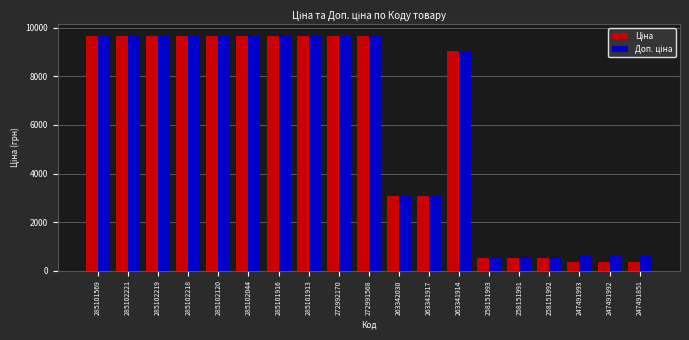

At how many categories does at least one series exceed 7664?

11